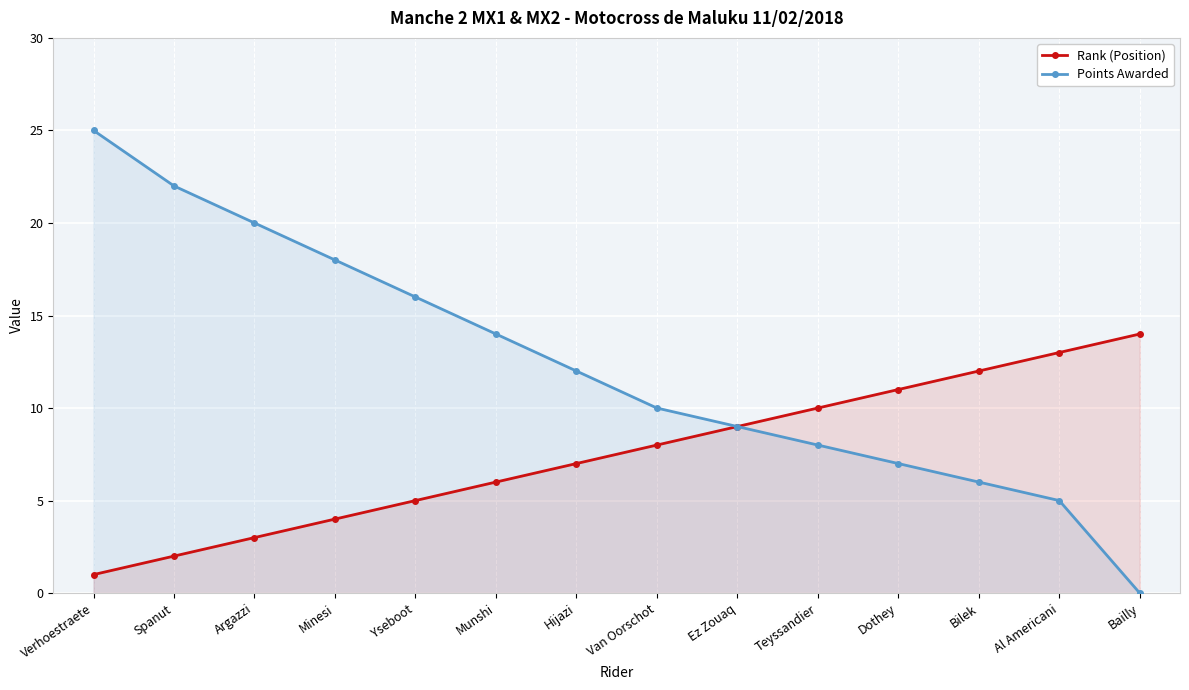

Is it true that Rank (Position) equals 11 at Dothey?

True